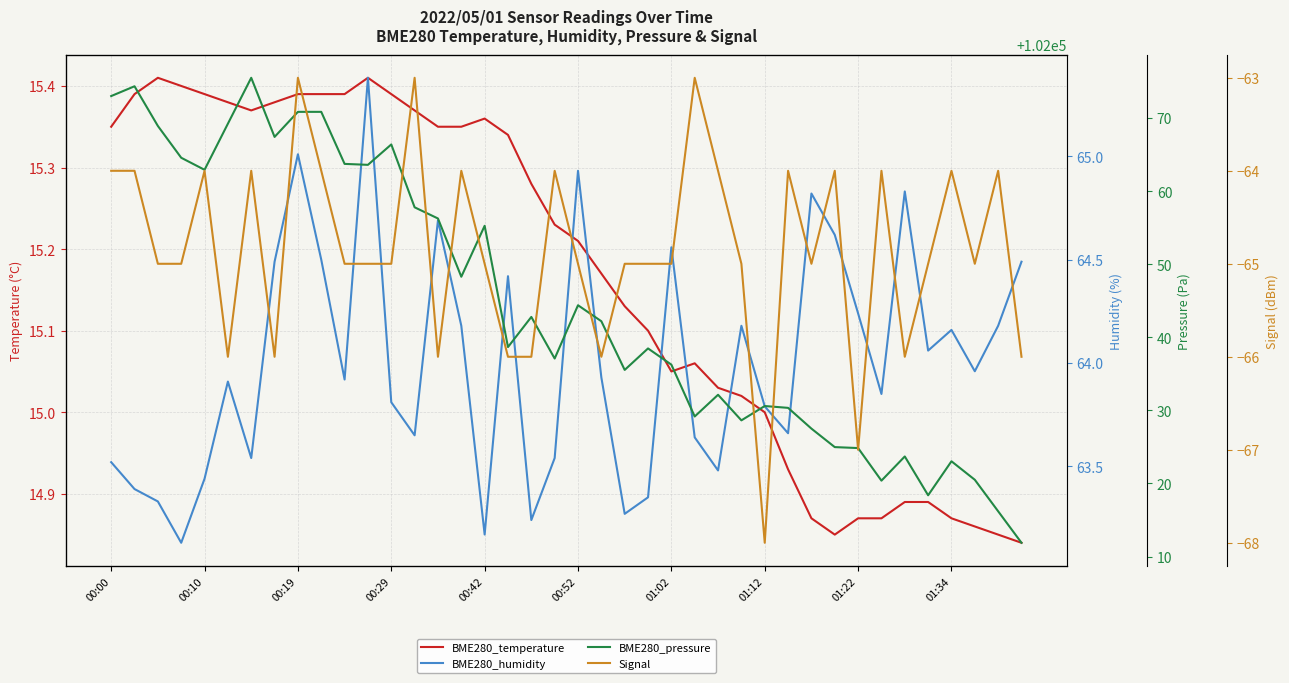

Reading left to right, extract all data points from this chart.

BME280_temperature: 15.3	15.4	15.4	15.4	15.4	15.4	15.4	15.4	15.4	15.4	15.4	15.4	15.4	15.4	15.3	15.3	15.4	15.3	15.3	15.2	15.2	15.2	15.1	15.1	15.1	15.1	15.0	15.0	15.0	14.9	14.9	14.8	14.9	14.9	14.9	14.9	14.9	14.9	14.8	14.8
BME280_humidity: 63.5	63.4	63.3	63.1	63.4	63.9	63.5	64.5	65.0	64.5	63.9	65.4	63.8	63.6	64.7	64.2	63.2	64.4	63.2	63.5	64.9	63.9	63.3	63.4	64.6	63.6	63.5	64.2	63.8	63.7	64.8	64.6	64.2	63.9	64.8	64.1	64.2	64.0	64.2	64.5
BME280_pressure: 102073.0	102074.3	102068.9	102064.6	102062.9	102069.2	102075.5	102067.4	102070.8	102070.8	102063.7	102063.6	102066.4	102057.8	102056.2	102048.3	102055.2	102038.7	102042.8	102037.1	102044.4	102042.2	102035.5	102038.5	102036.2	102029.2	102032.1	102028.6	102030.6	102030.3	102027.5	102025.0	102024.8	102020.4	102023.7	102018.4	102023.0	102020.5	102016.2	102011.9
Signal: -64.0	-64.0	-65.0	-65.0	-64.0	-66.0	-64.0	-66.0	-63.0	-64.0	-65.0	-65.0	-65.0	-63.0	-66.0	-64.0	-65.0	-66.0	-66.0	-64.0	-65.0	-66.0	-65.0	-65.0	-65.0	-63.0	-64.0	-65.0	-68.0	-64.0	-65.0	-64.0	-67.0	-64.0	-66.0	-65.0	-64.0	-65.0	-64.0	-66.0